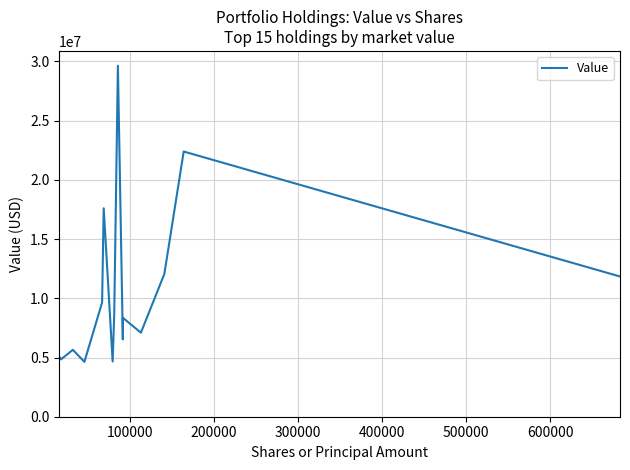

What is the maximum value shown in the chart?

29634000